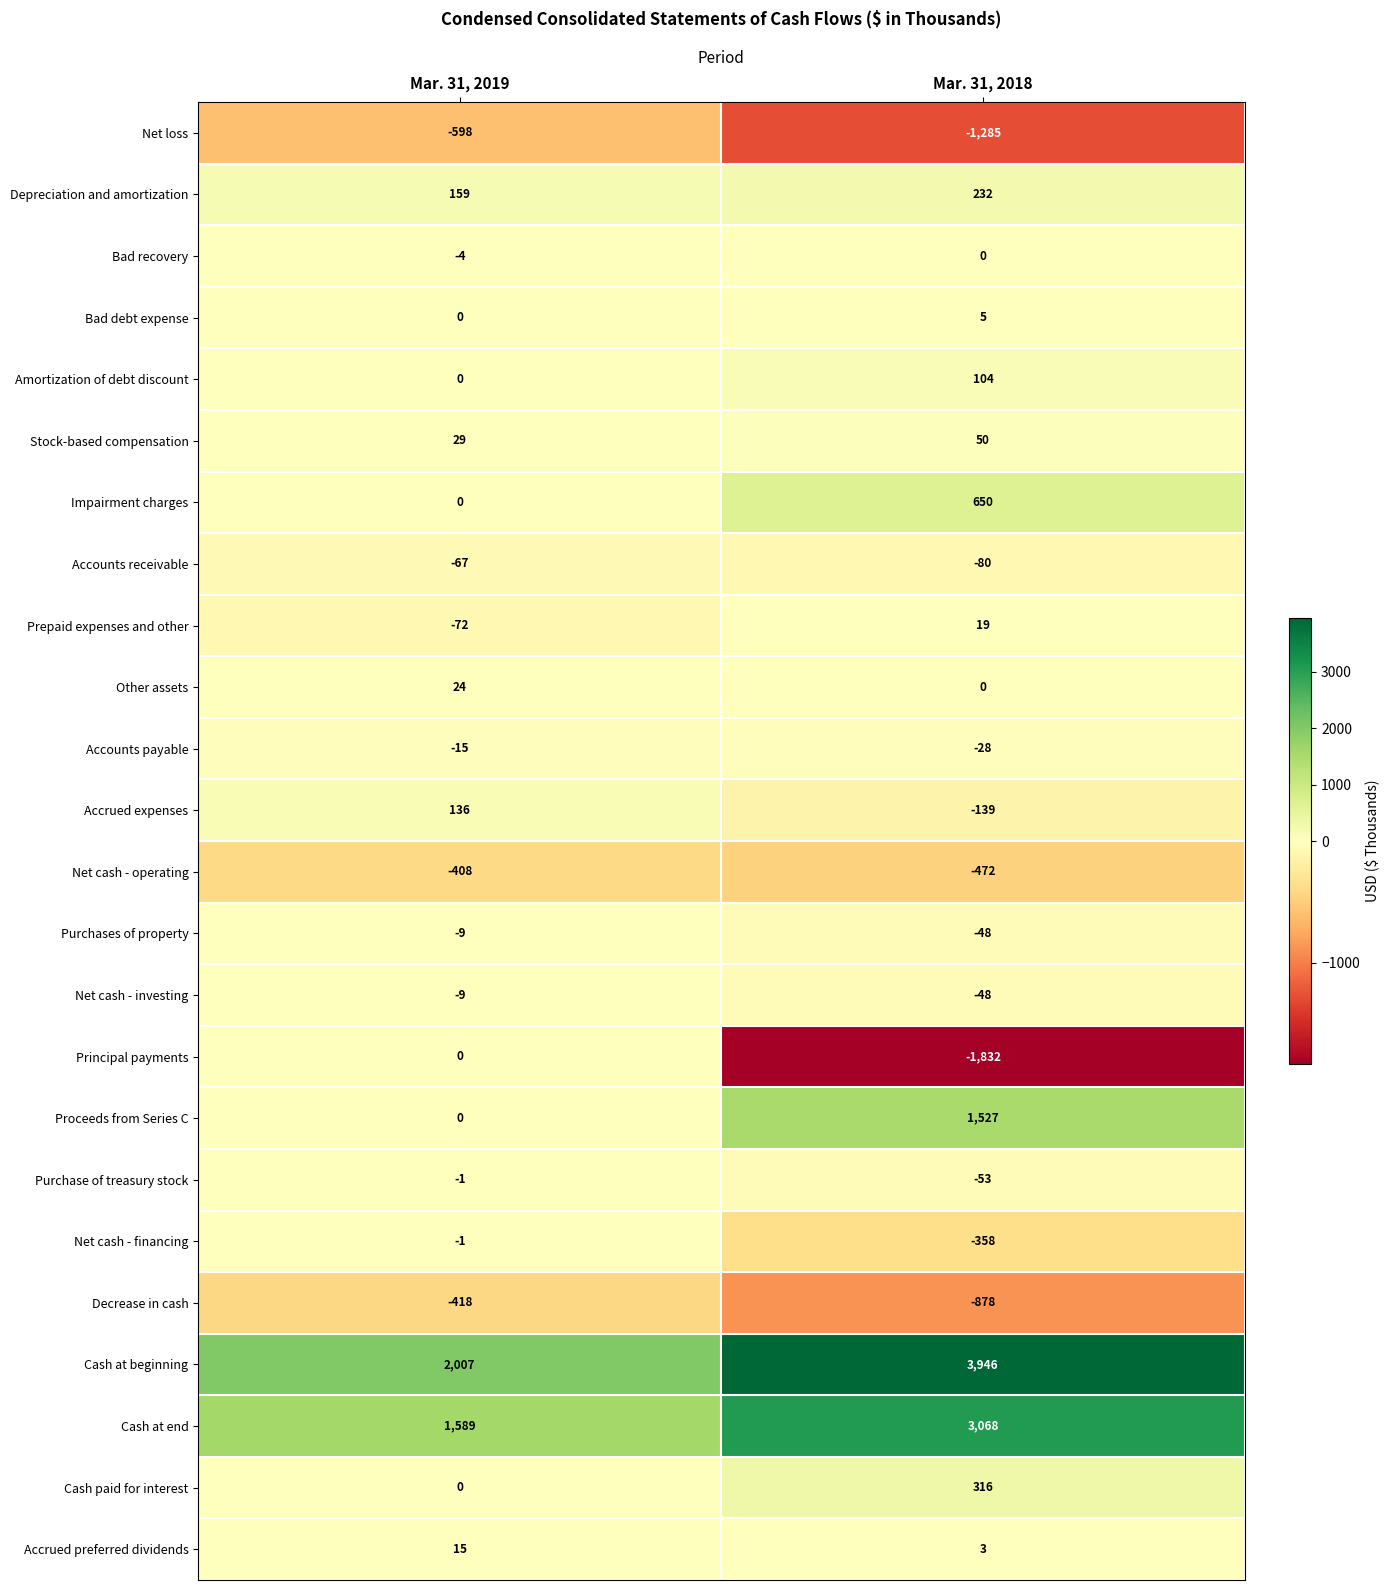

Count the number of data series in this chart.

24